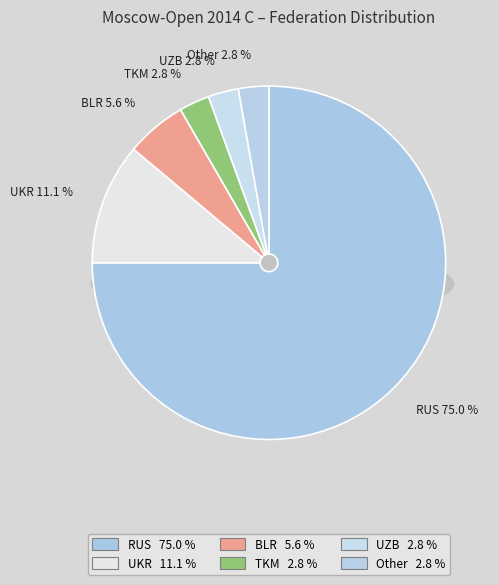

Is it true that UZB is 3% of the pie?

True